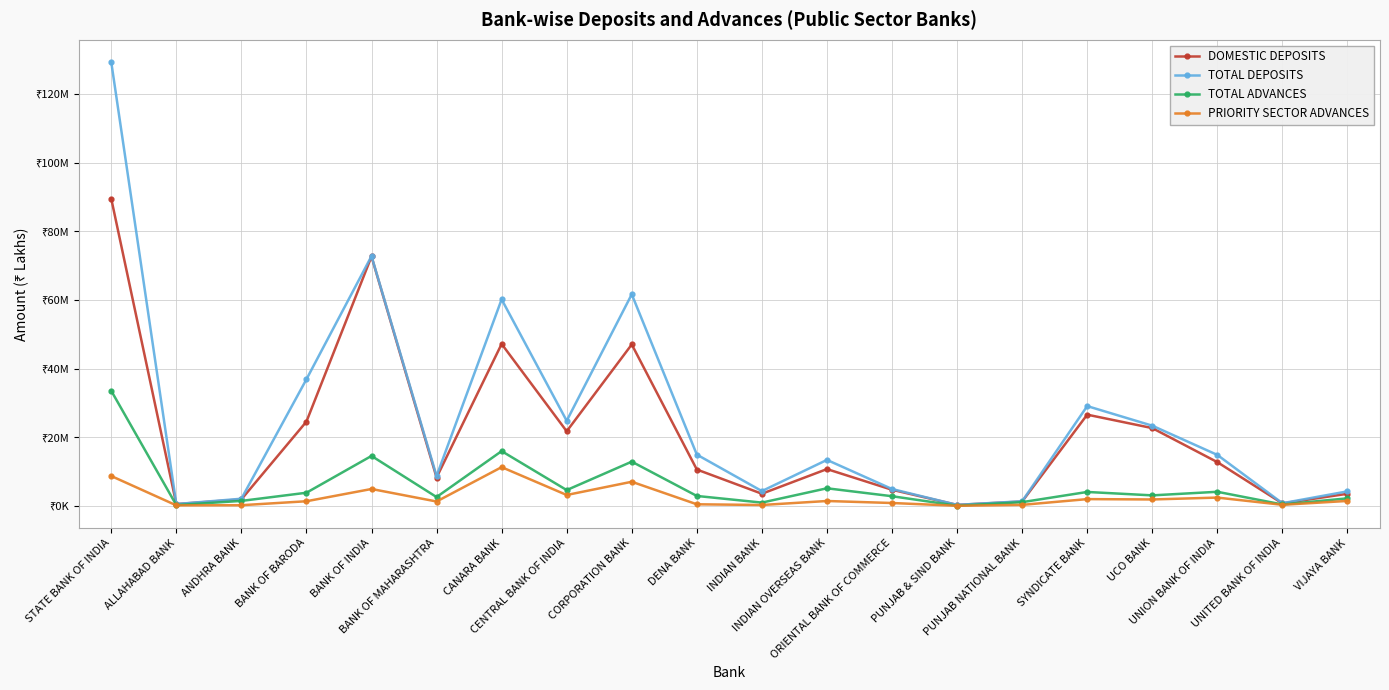

What is the maximum value shown in the chart?

129314774